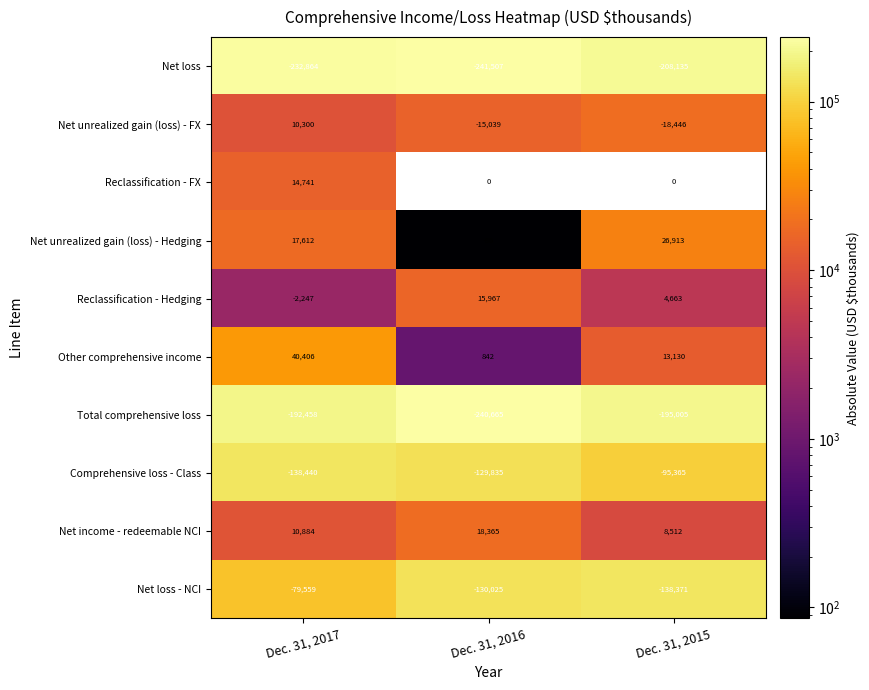

Rank the categories by Net loss value from lowest to highest.

Dec. 31, 2016, Dec. 31, 2017, Dec. 31, 2015